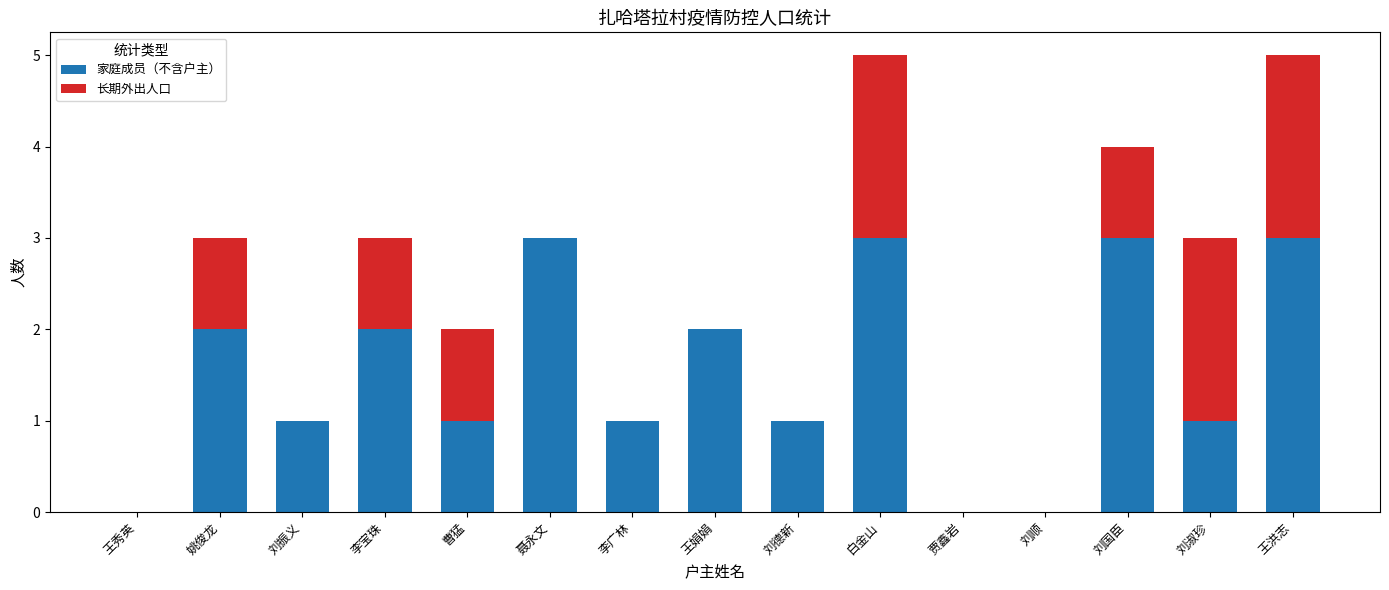

Reading left to right, what are the values for 家庭成员（不含户主）?

王秀英=0	姚俊龙=2	刘振义=1	李宝珠=2	曹猛=1	聂永文=3	李广林=1	王娟娟=2	刘德新=1	白金山=3	贾鑫岩=0	刘顺=0	刘国臣=3	刘淑珍=1	王洪志=3